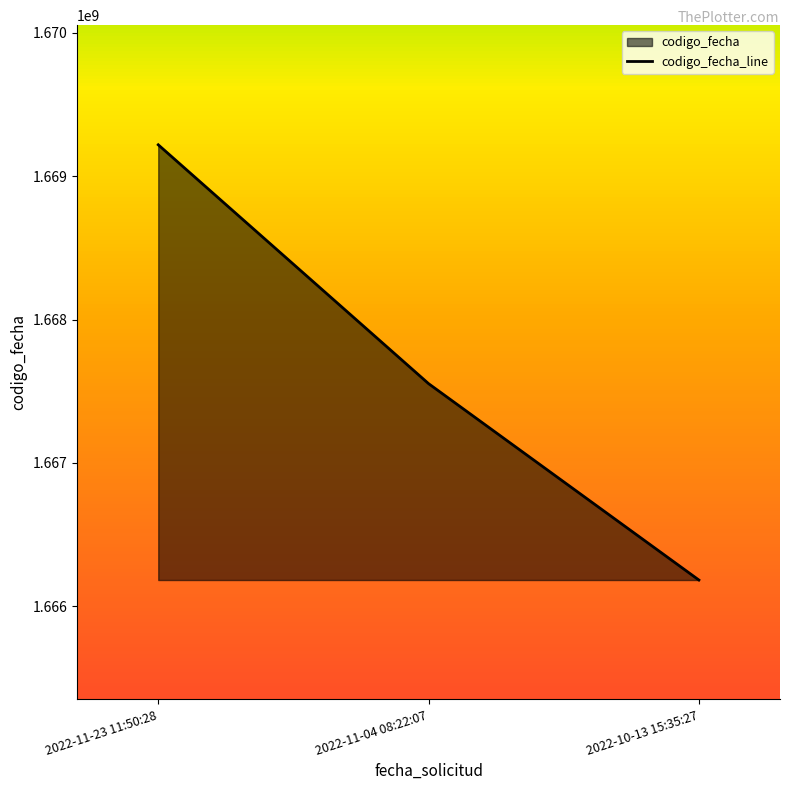

What is the minimum value shown in the chart?

1666183334